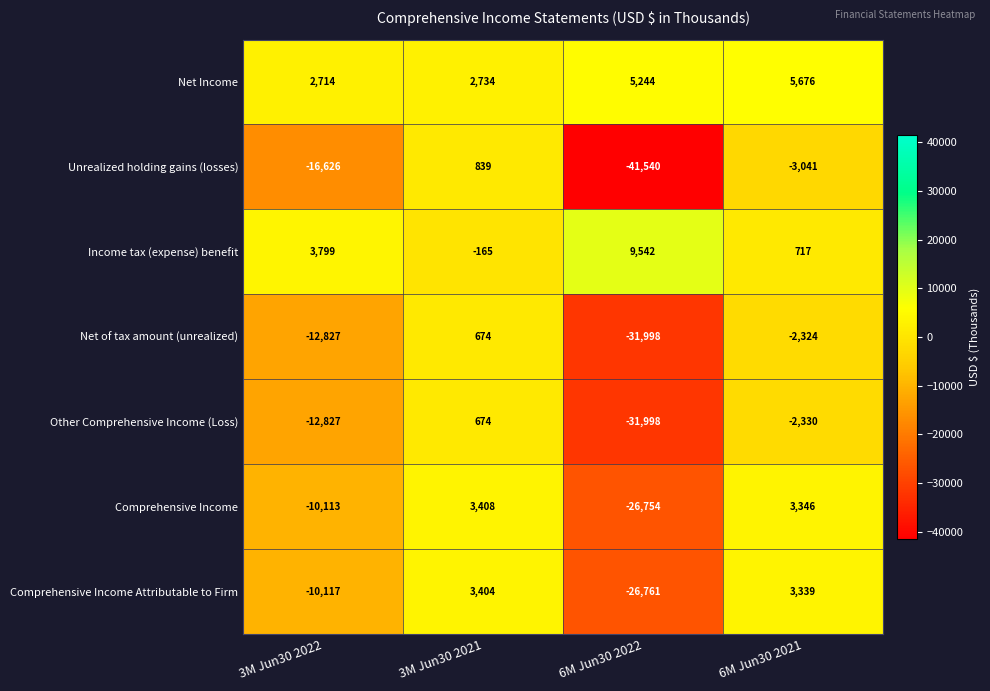

What is the difference between the maximum and minimum values in the Other Comprehensive Income (Loss) series?

32672